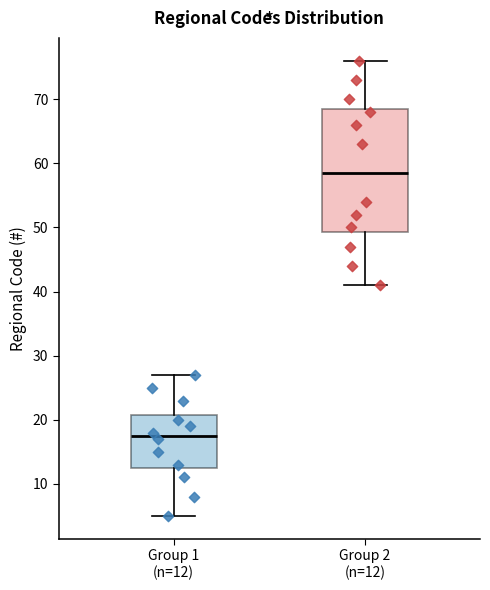

Which box has the highest median line?

Group 2 (n=12)